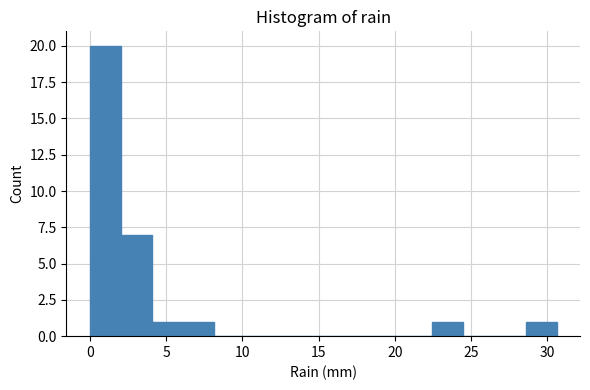

Reading left to right, list every bar in this chart as the range it spans on the x-axis followed by its height. Neither the bar edges nor the heights are printed on the chart, so give them approximately, as read against the axes.

0.0 to 2.0: 20
2.0 to 4.0: 7
4.0 to 6.0: 1
6.0 to 8.0: 1
8.0 to 10.0: 0
10.0 to 12.0: 0
12.0 to 14.5: 0
14.5 to 16.5: 0
16.5 to 18.5: 0
18.5 to 20.5: 0
20.5 to 22.5: 0
22.5 to 24.5: 1
24.5 to 26.5: 0
26.5 to 28.5: 0
28.5 to 30.5: 1